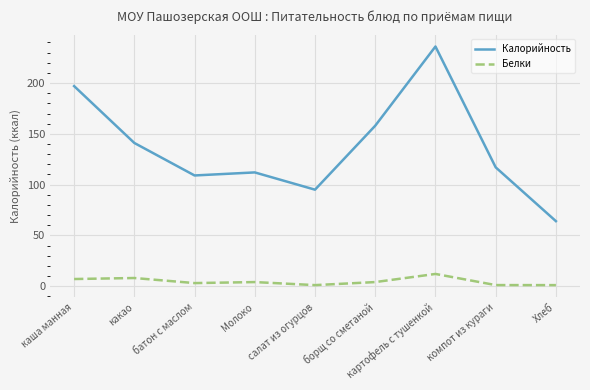

What is the lowest value of the Белки series?

1.0